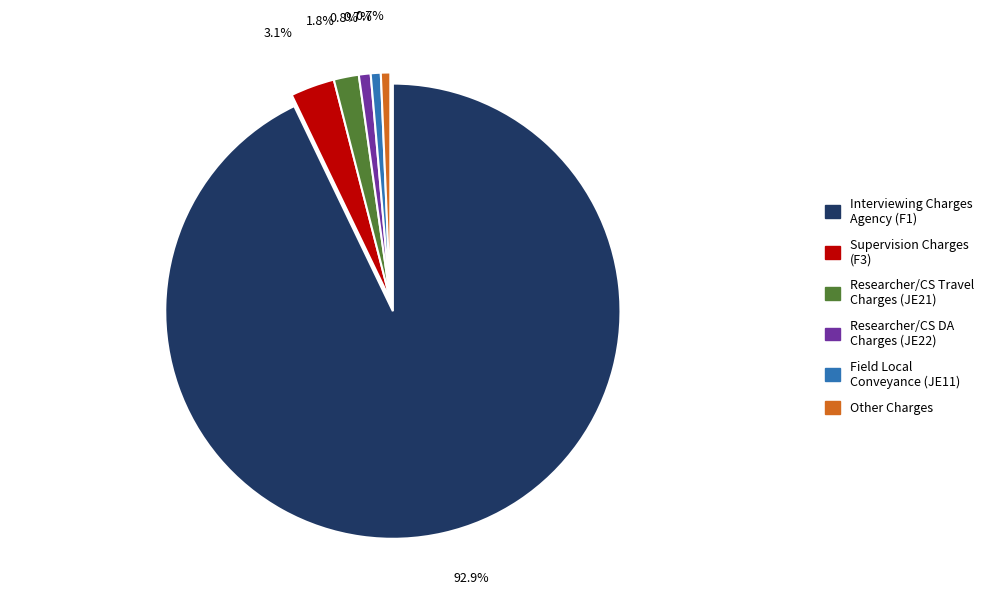

Is there any slice that represents more than half of the pie?

Yes